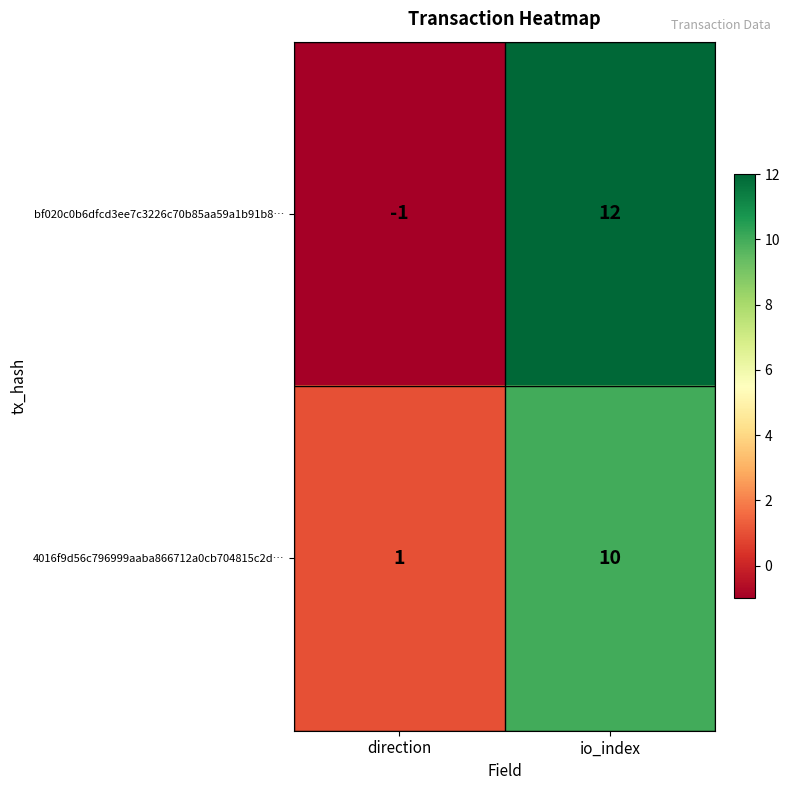

How many distinct data groups are displayed?

2